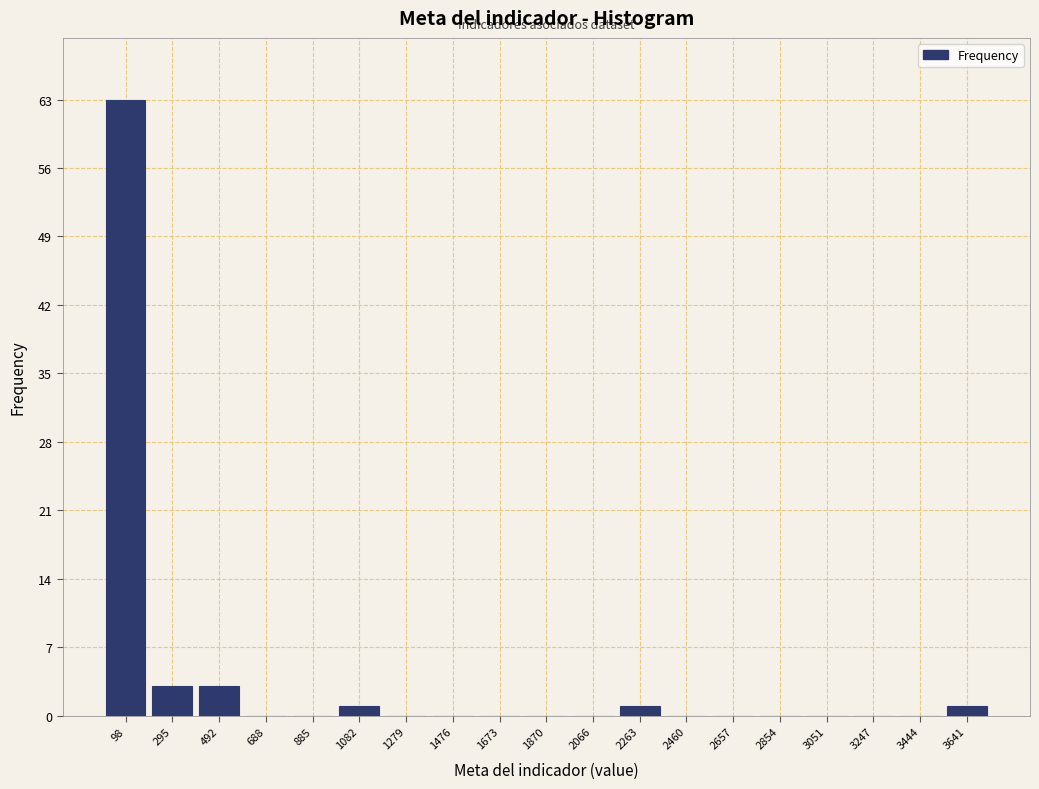

Reading left to right, transcribe this chart: for each bar, give the range it covers on the x-axis and its height. Neither the bar edges nor the heights are printed on the chart, so give them approximately, as read against the axes.

0 to 200: 63
200 to 400: 3
400 to 600: 3
600 to 780: 0
780 to 980: 0
980 to 1180: 1
1180 to 1380: 0
1380 to 1580: 0
1580 to 1780: 0
1780 to 1960: 0
1960 to 2160: 0
2160 to 2360: 1
2360 to 2560: 0
2560 to 2760: 0
2760 to 2960: 0
2960 to 3140: 0
3140 to 3340: 0
3340 to 3540: 0
3540 to 3740: 1